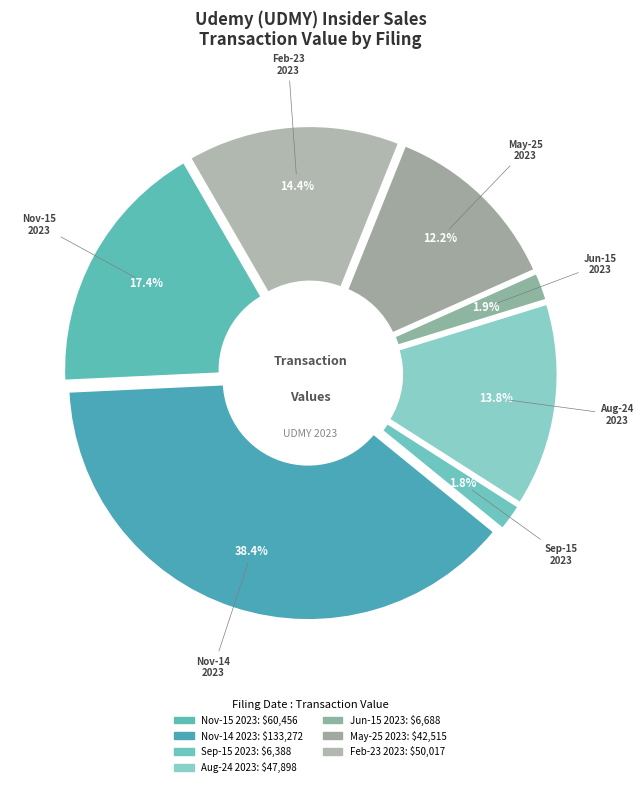

Is there any slice that represents more than half of the pie?

No